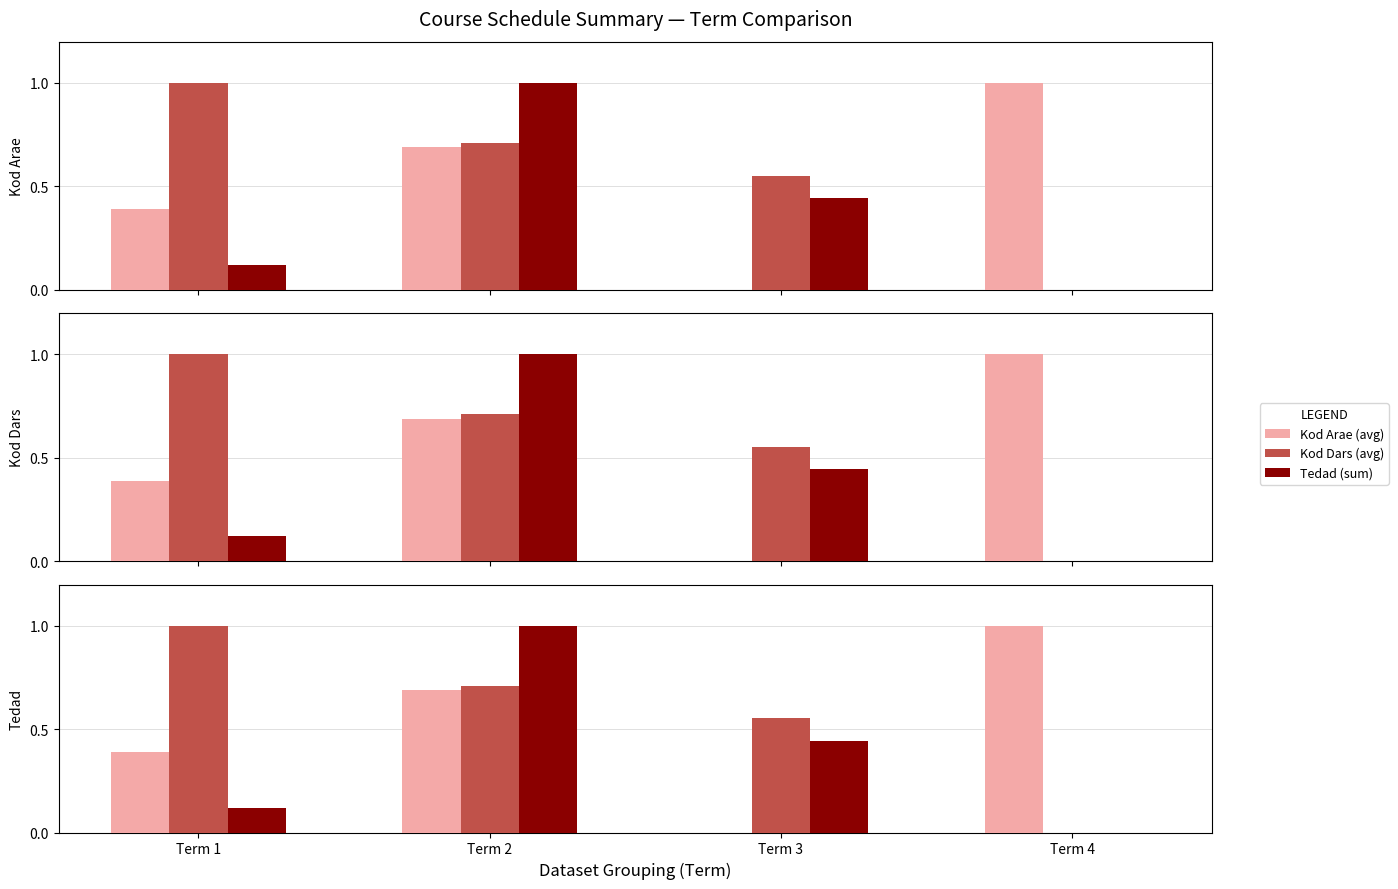

What is the total value across all series at Term 3?

1.0